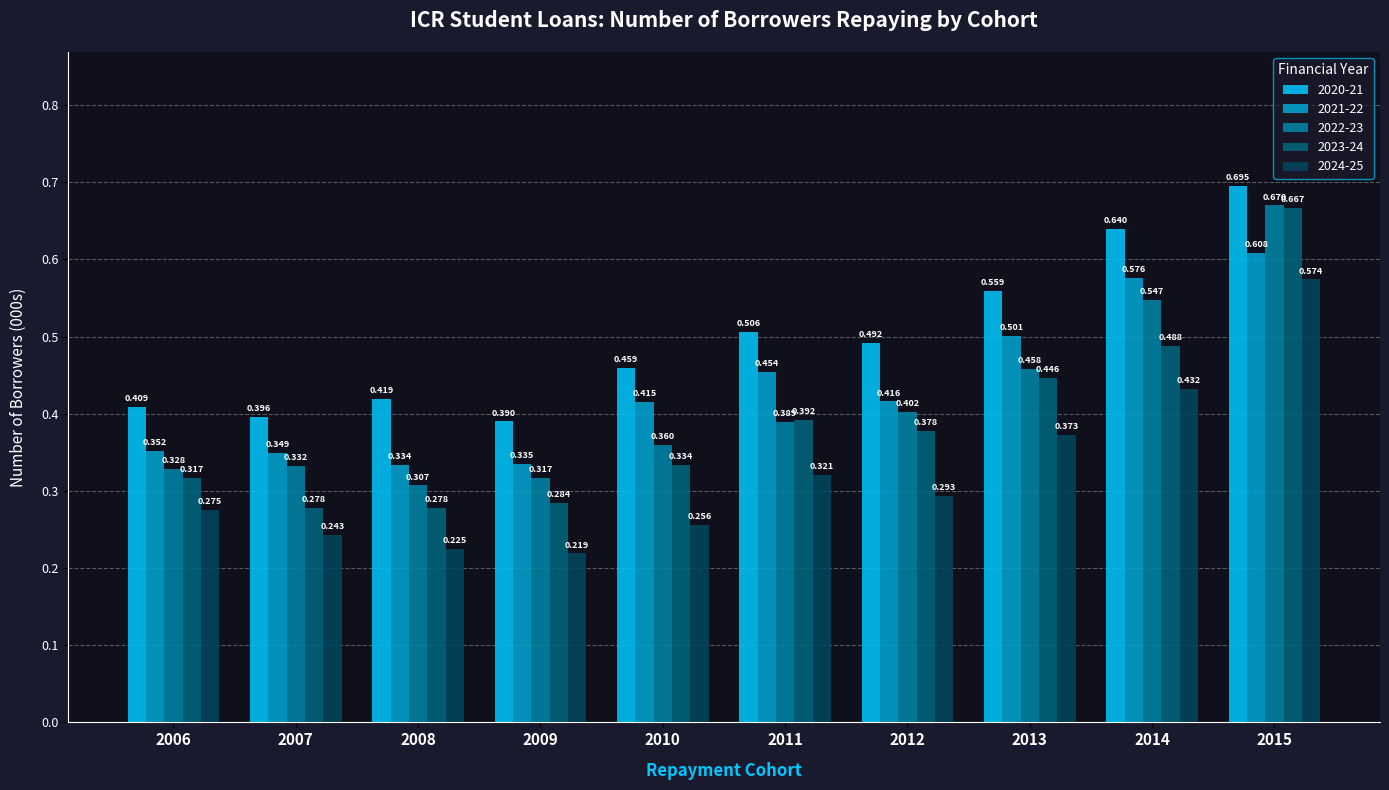

How many groups of bars are there?

10